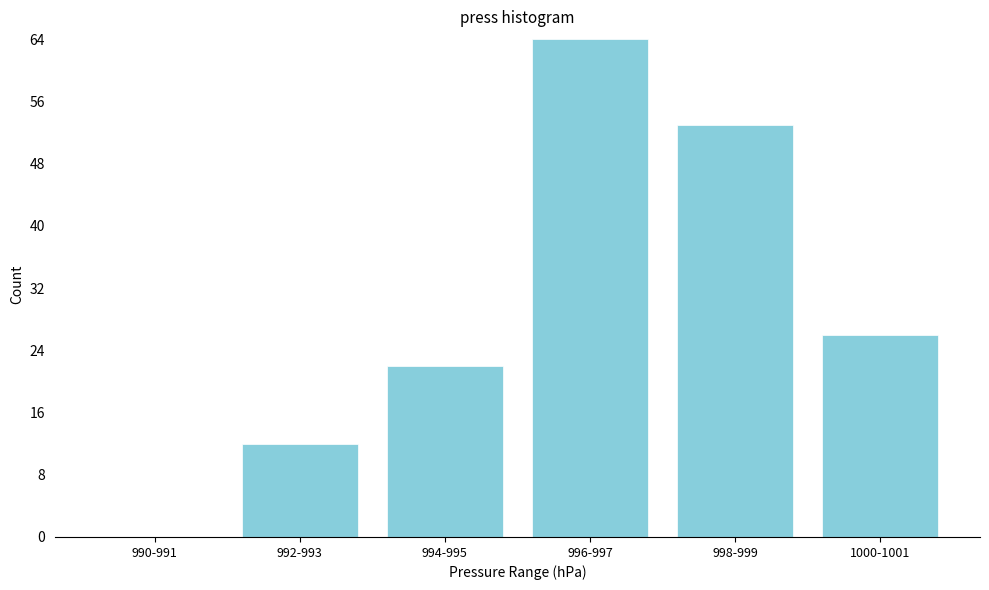

What is the change in value from 996-997 to 1000-1001?

-38